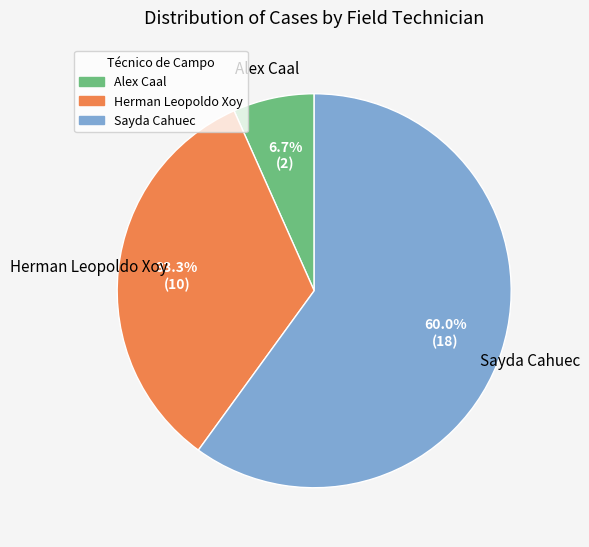

To the nearest percent, what is the difference between the largest and smallest slice percentages?

53%